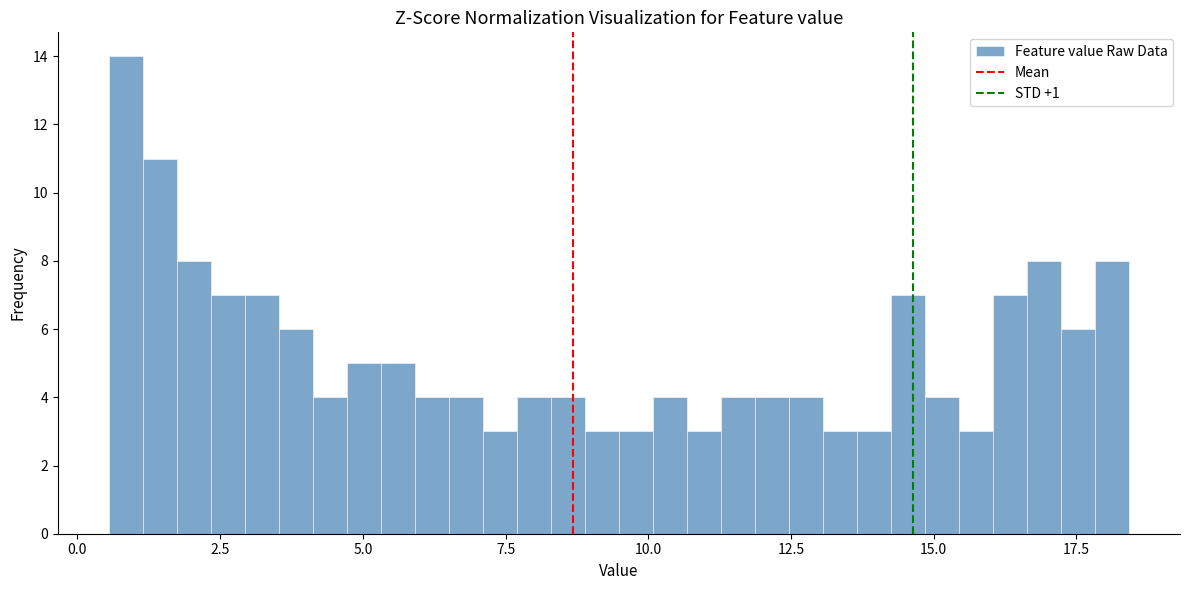

Read against the x-axis, roughly where is the centre of the tallest bar?

1.0